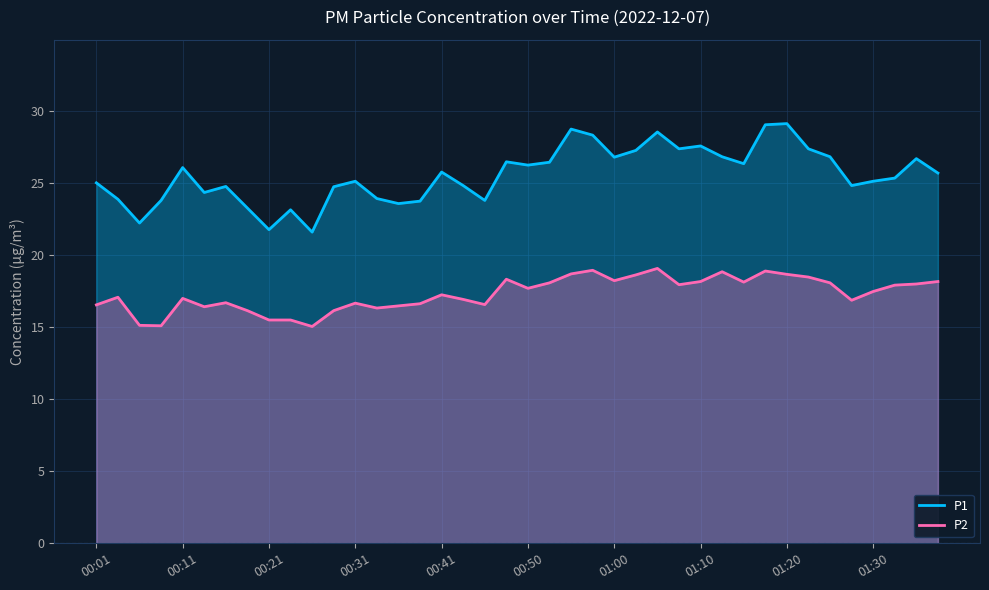

True or false: P1 and P2 intersect in this chart.

False